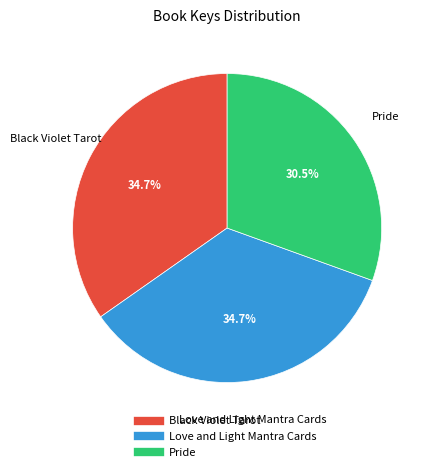

Does Black Violet Tarot account for over 50% of the chart?

No